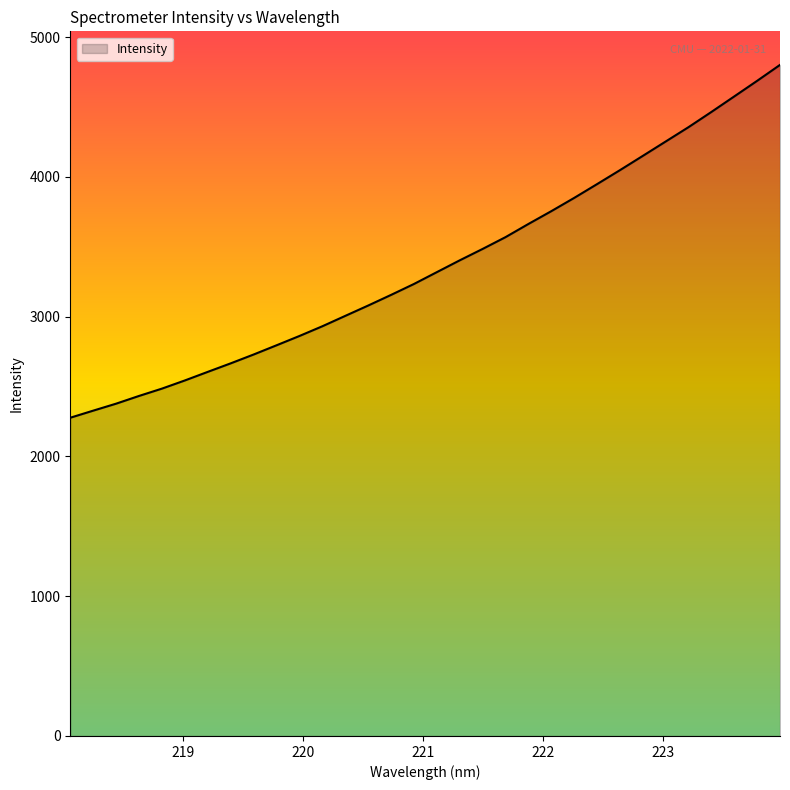

What is the smallest value displayed?

2277.3